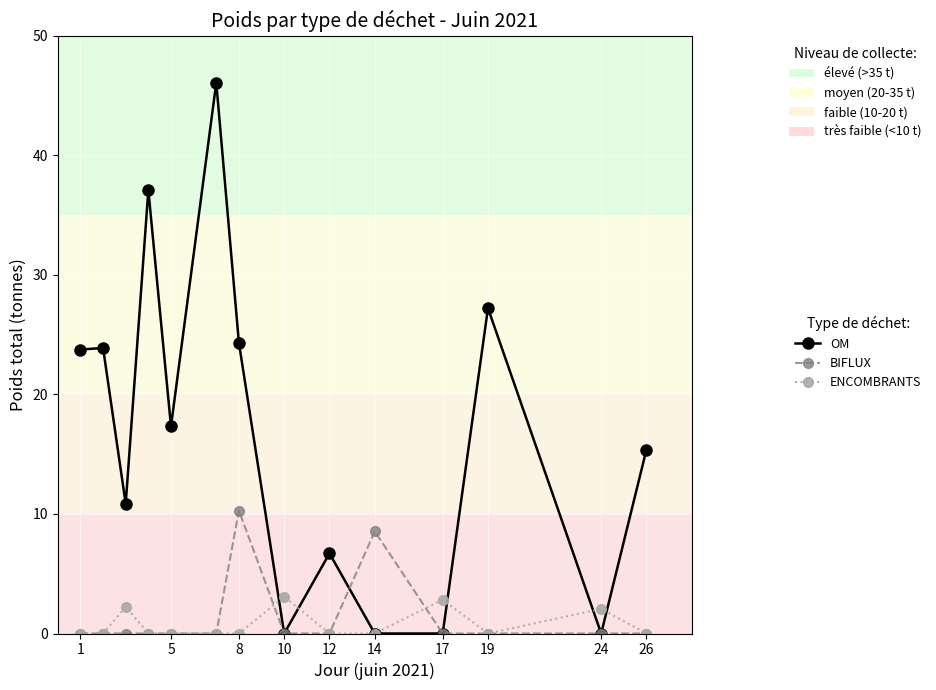

Which series has the largest range (max minus min)?

OM